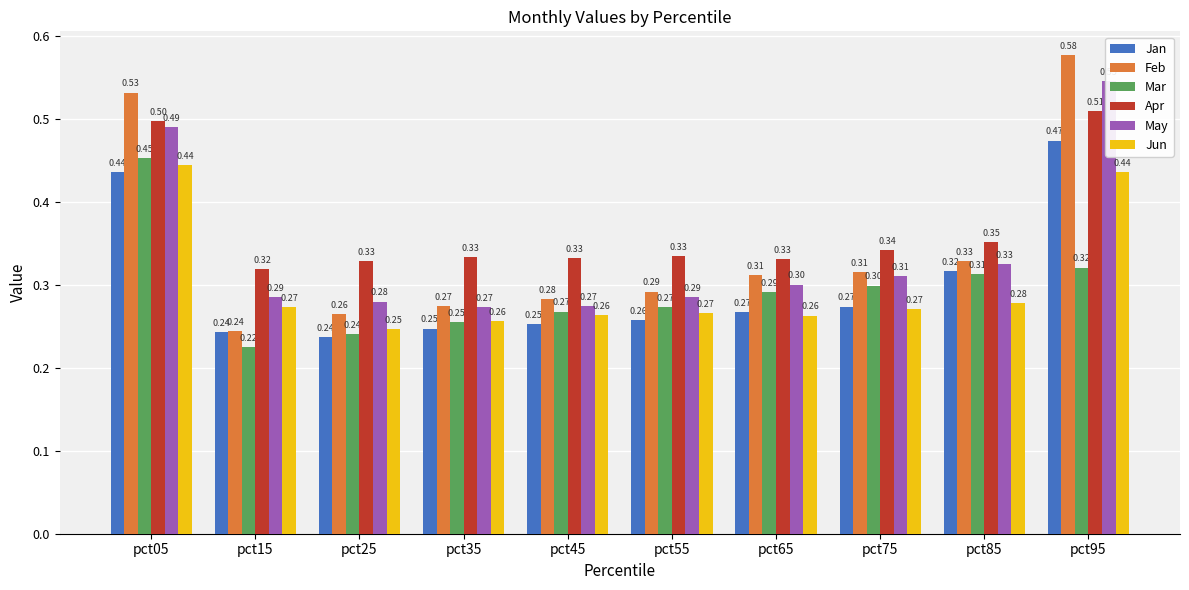

What is the greatest value displayed?

0.6